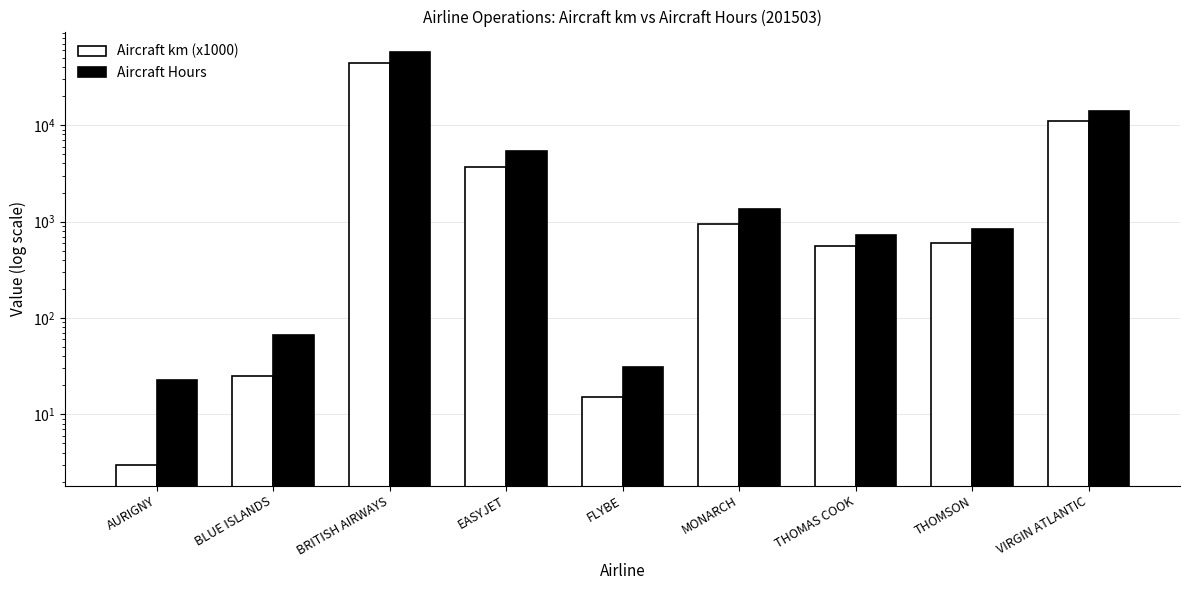

What is the minimum value for Aircraft Hours?

23.0